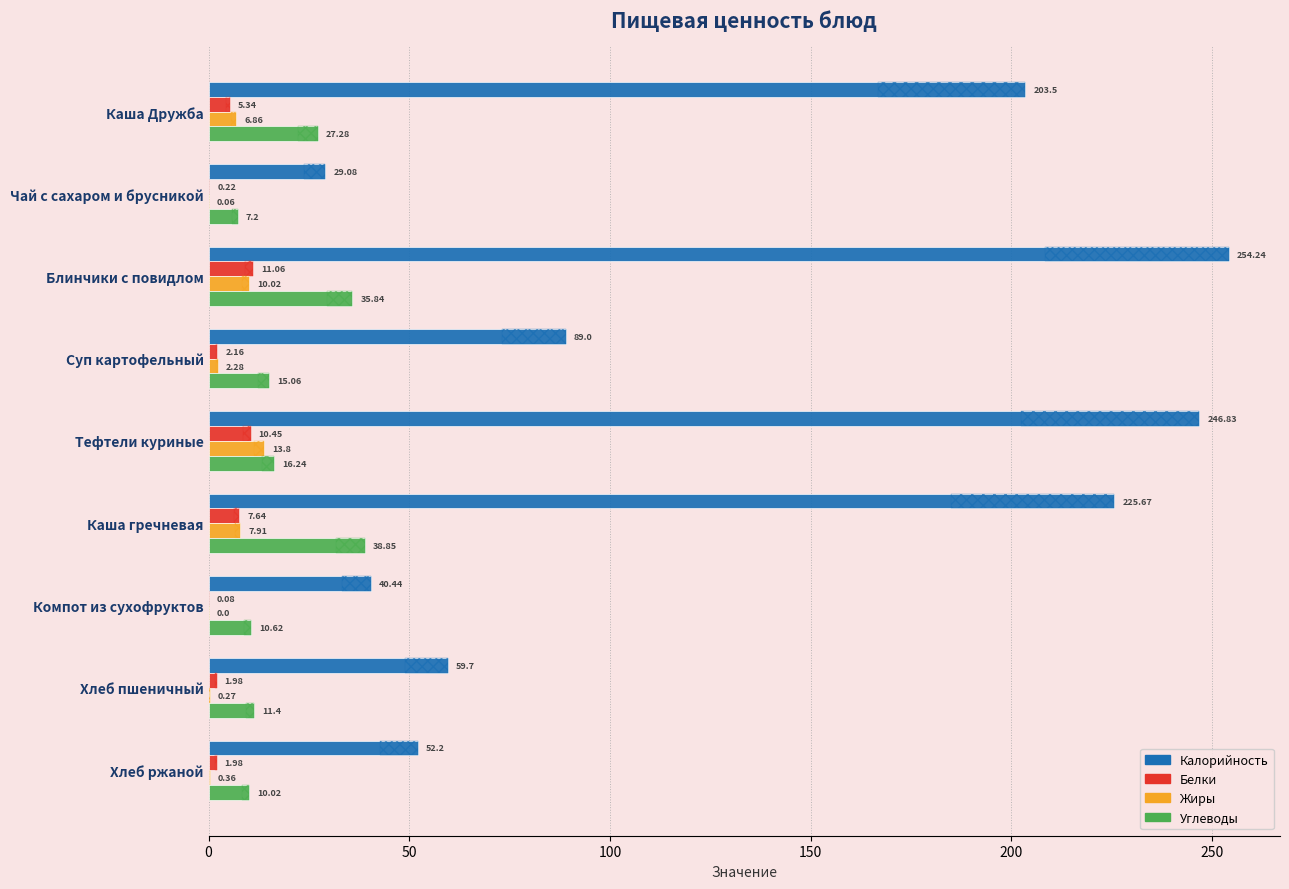

What position from the right is Тефтели куриные?

5